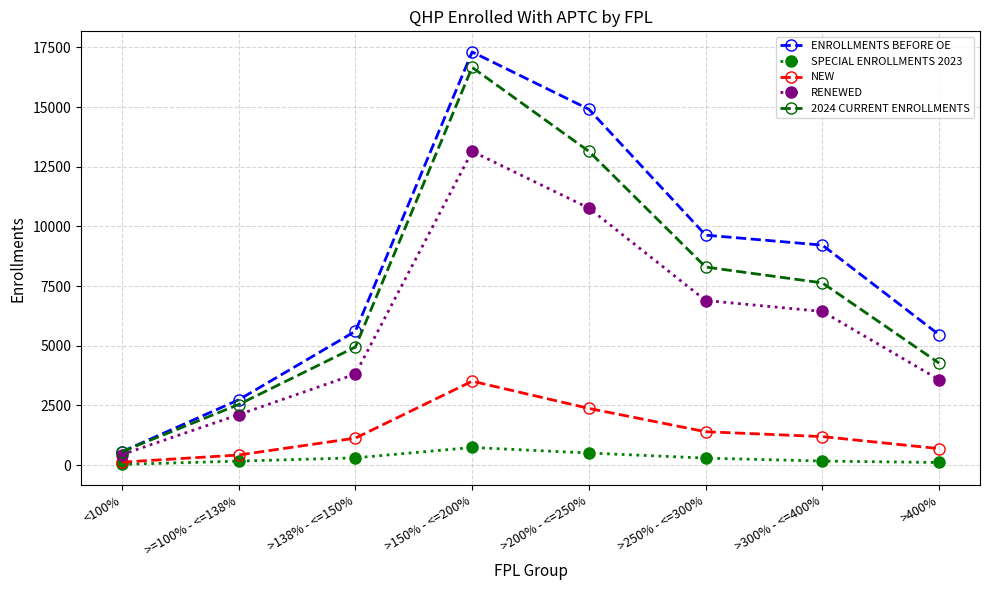

What is the greatest value displayed?

17310